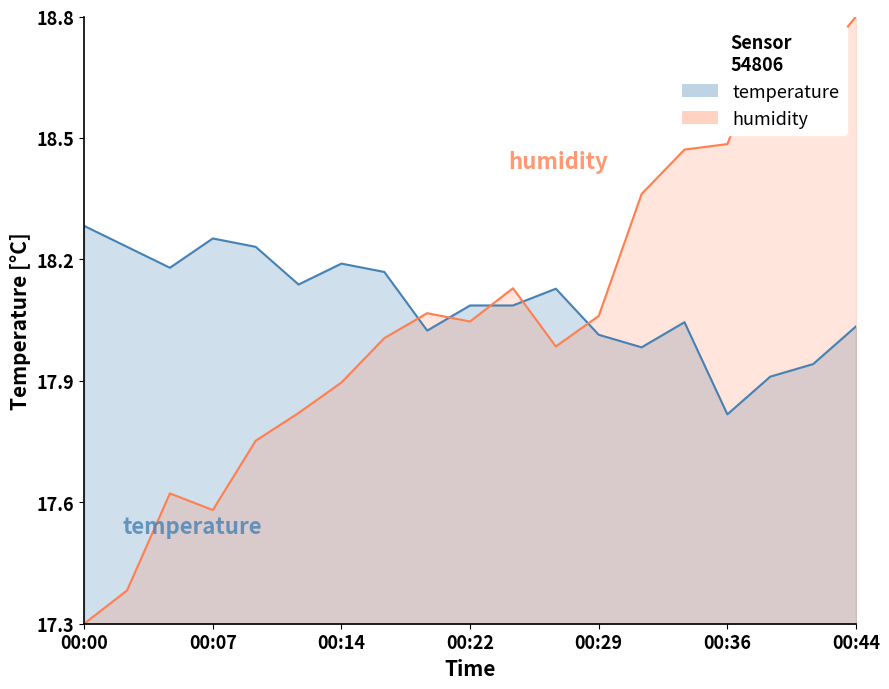

The humidity series shows 30.3 at 00:24. True or false?

False